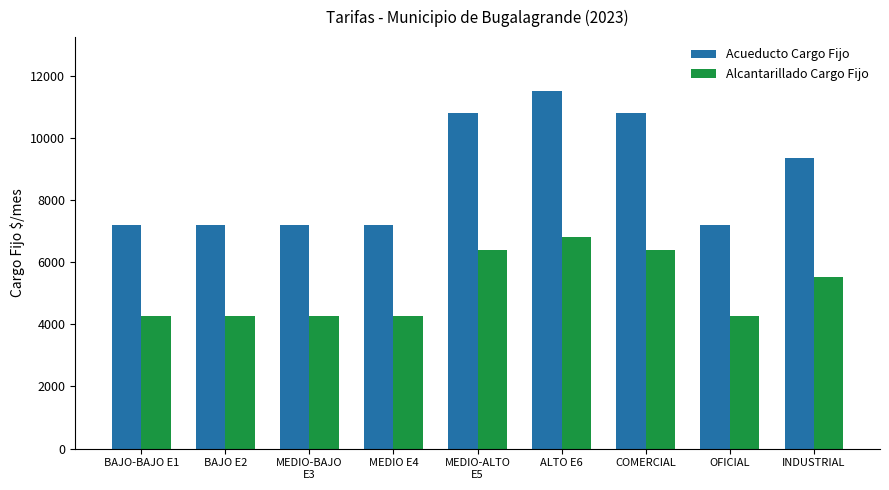

What is the minimum value for Alcantarillado Cargo Fijo?

4250.9